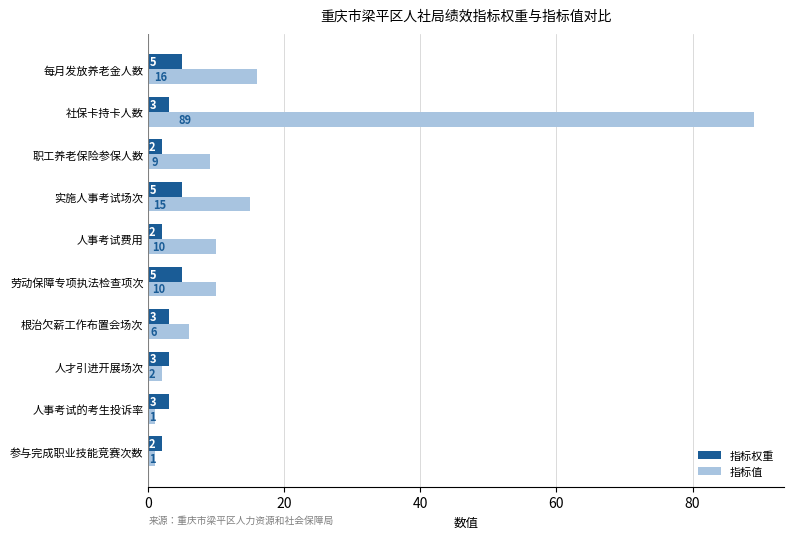

What is the maximum value shown in the chart?

89